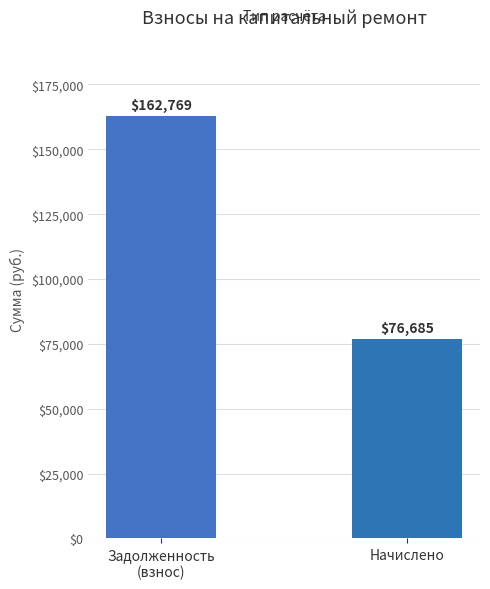

The value at Начислено is 76684.9. True or false?

True